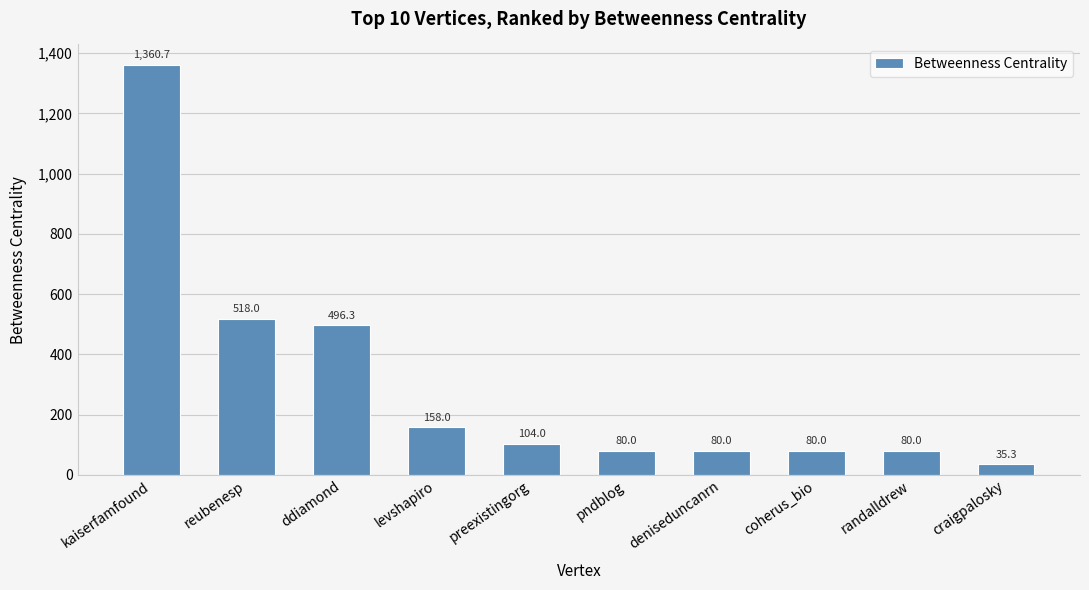

Read the value at preexistingorg.

104.0